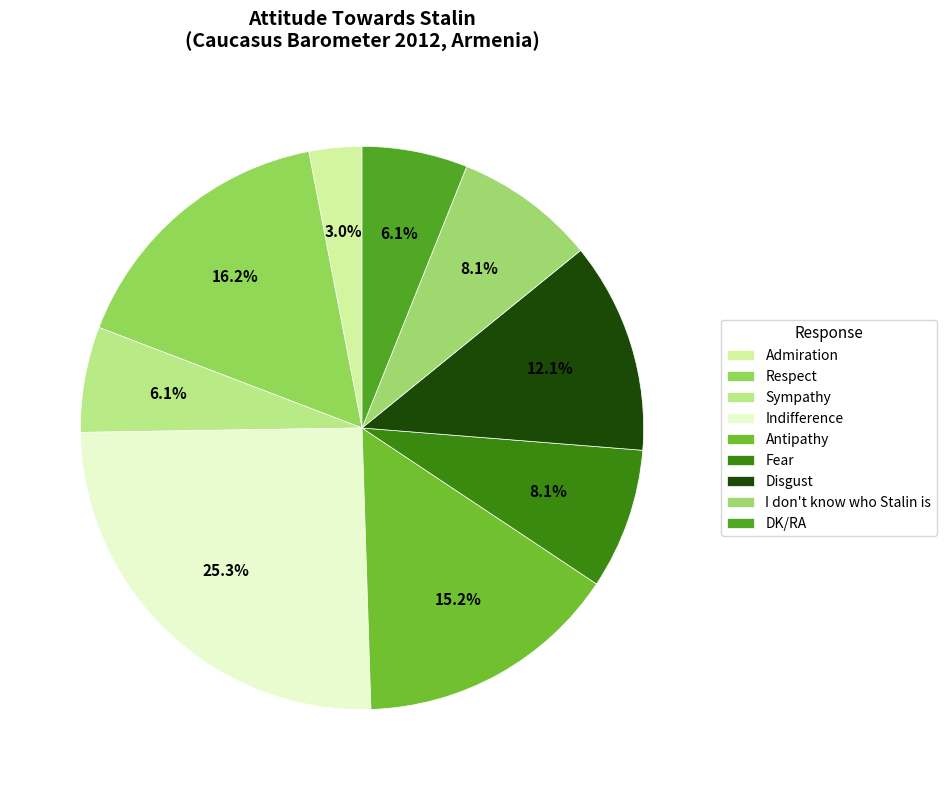

What is the smallest slice in the pie chart?

Admiration